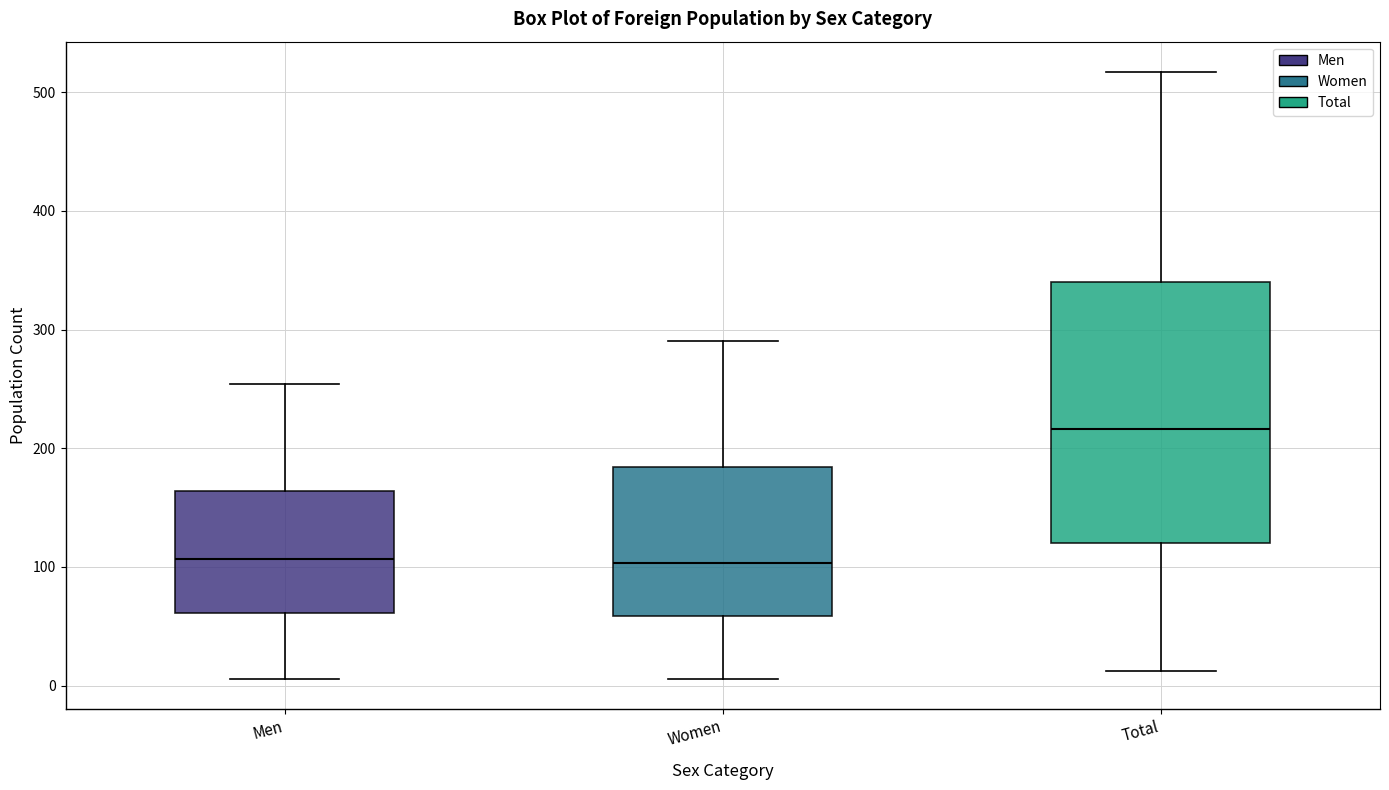

Where is the upper edge of the box for Men on the y-axis? The values are not printed on the chart, so give them approximately, as read against the axis.

160